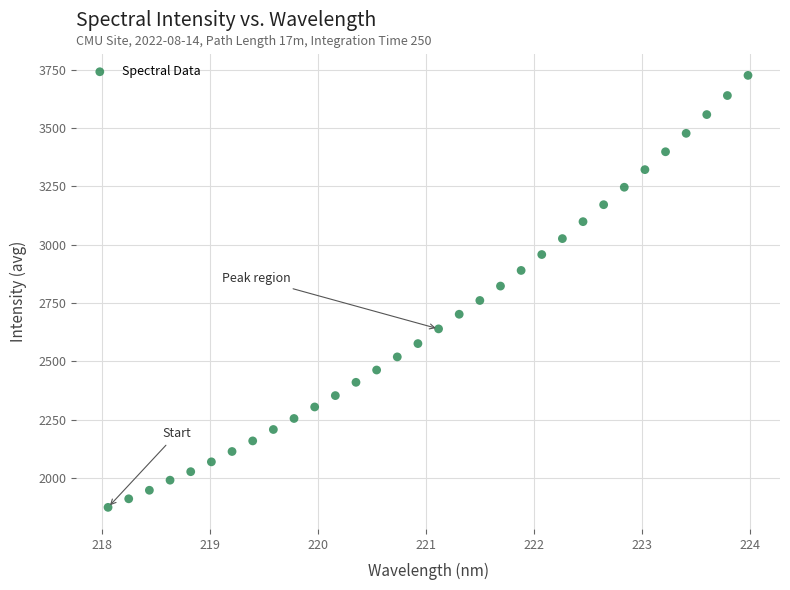

What is the range of X values (max minus min)?

5.9